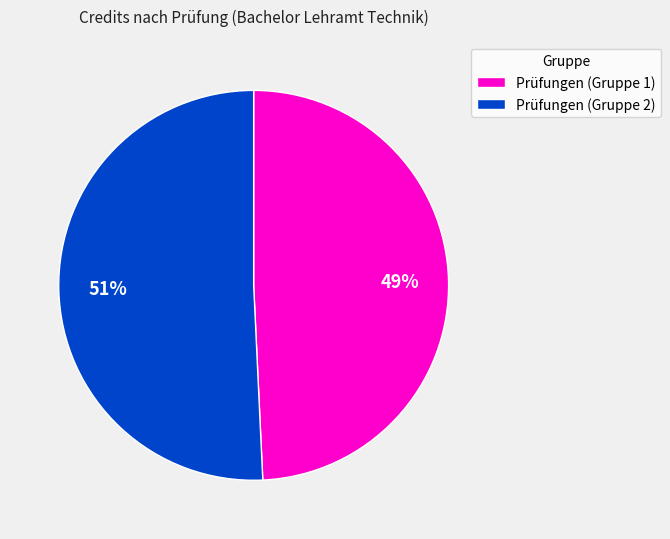

Which slice is the largest?

Prüfungen (Gruppe 2)